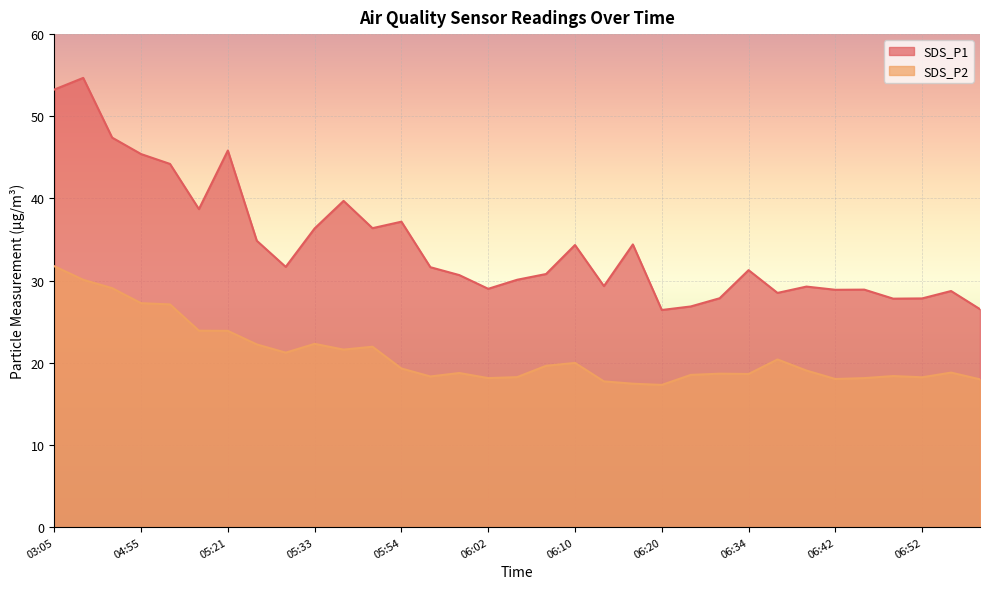

At how many categories does at least one series exceed 27?

30